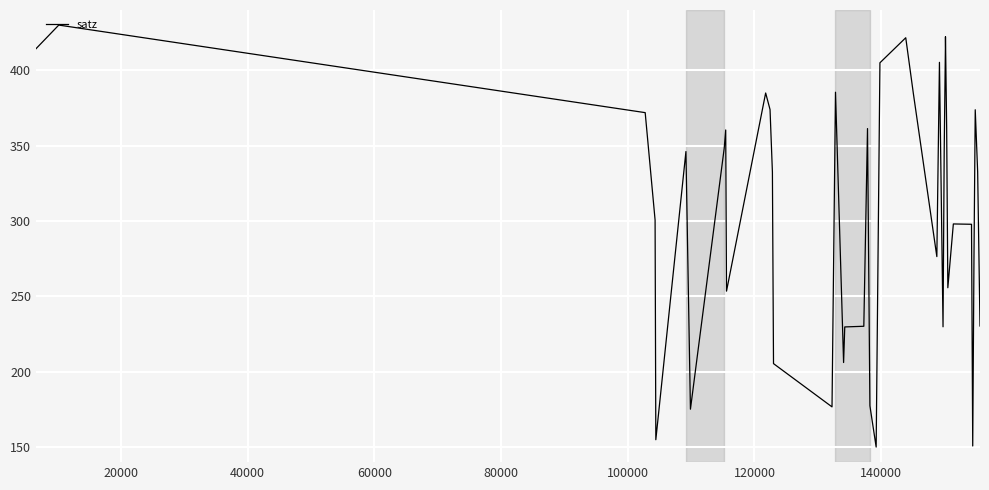

What is the smallest value displayed?

150.0